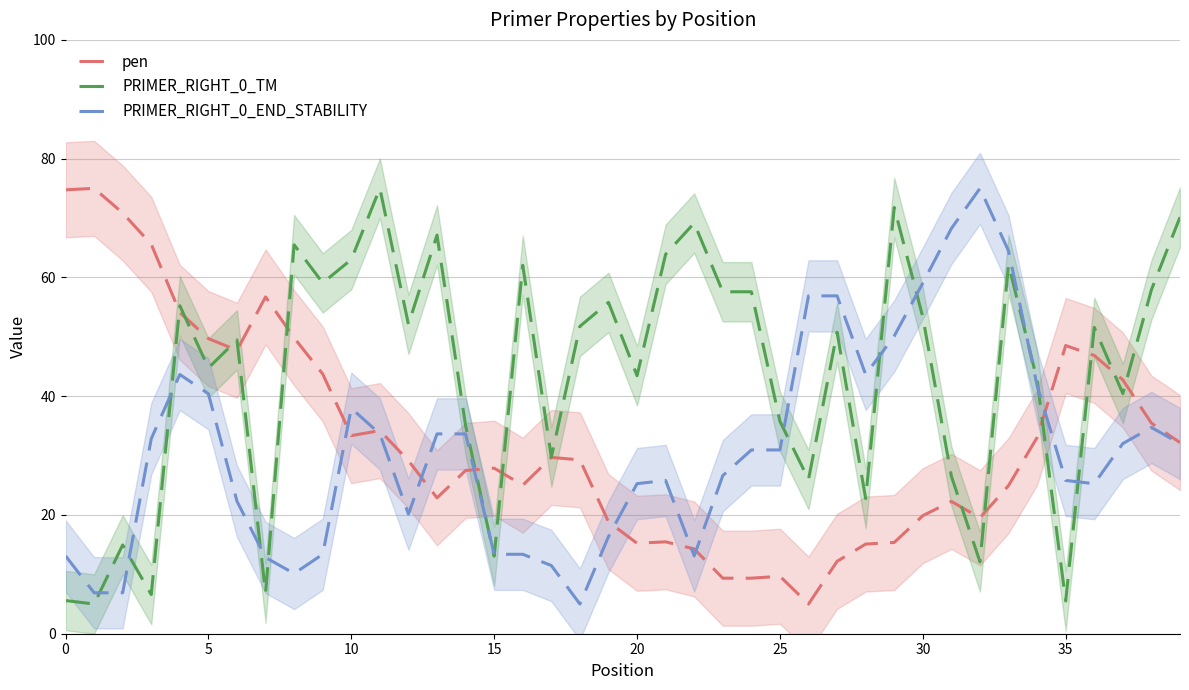

True or false: pen has a value of 10.0 at 30.

False